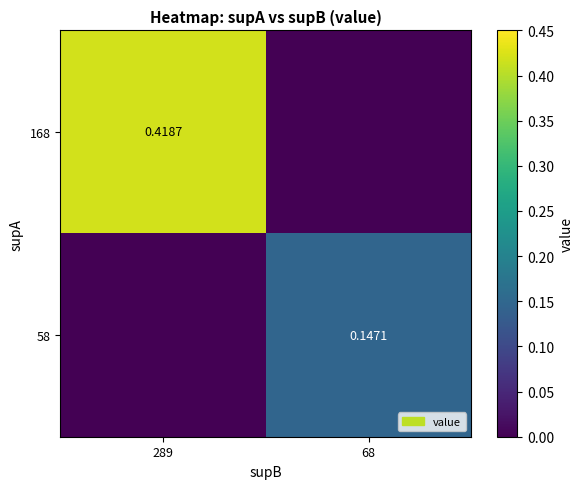

What is the difference between the 58 values at 68 and 289?

0.1